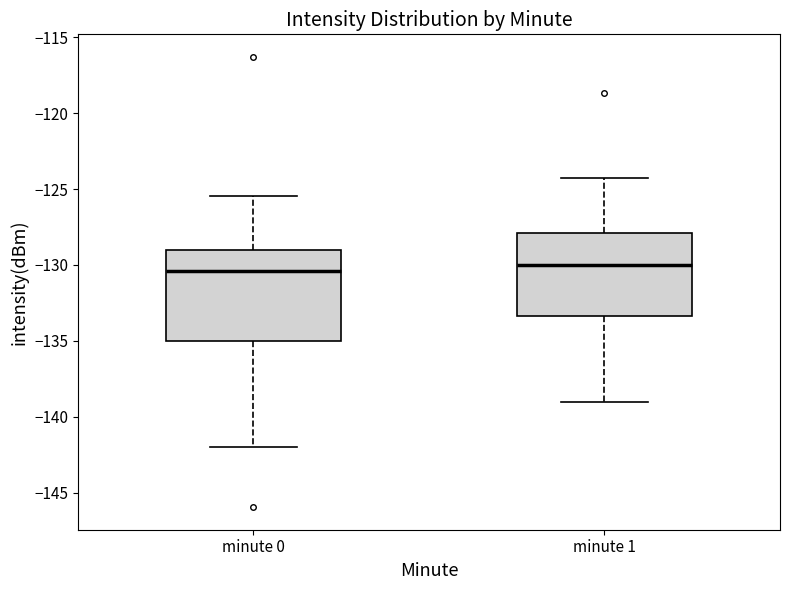

Which box is the tallest, from its lower edge to its upper edge?

minute 0